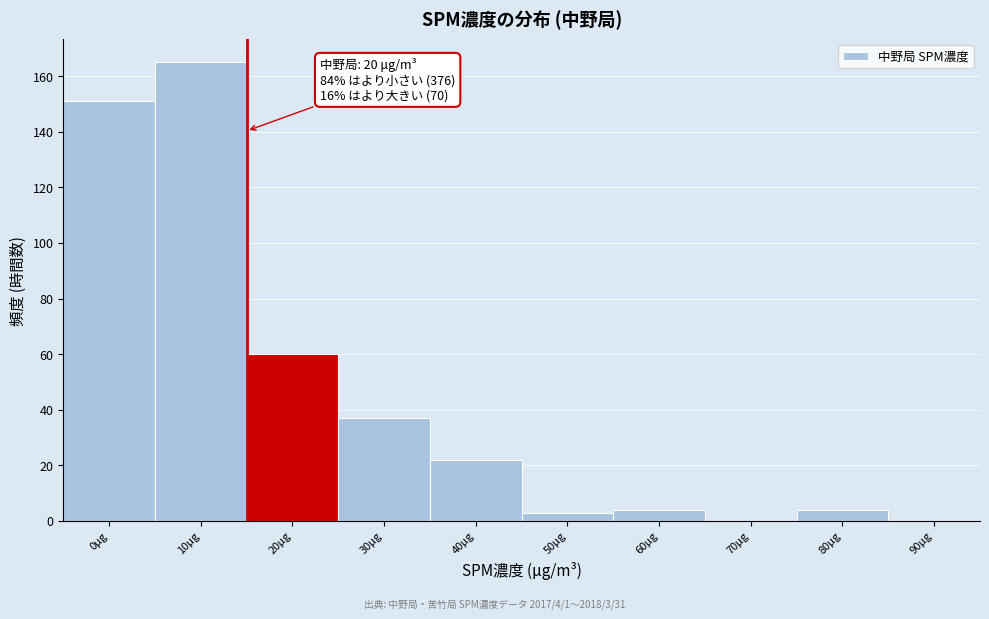

Reading left to right, list all the values displayed in this chart.

0μg=151	10μg=165	20μg=60	30μg=37	40μg=22	50μg=3	60μg=4	70μg=0	80μg=4	90μg=0